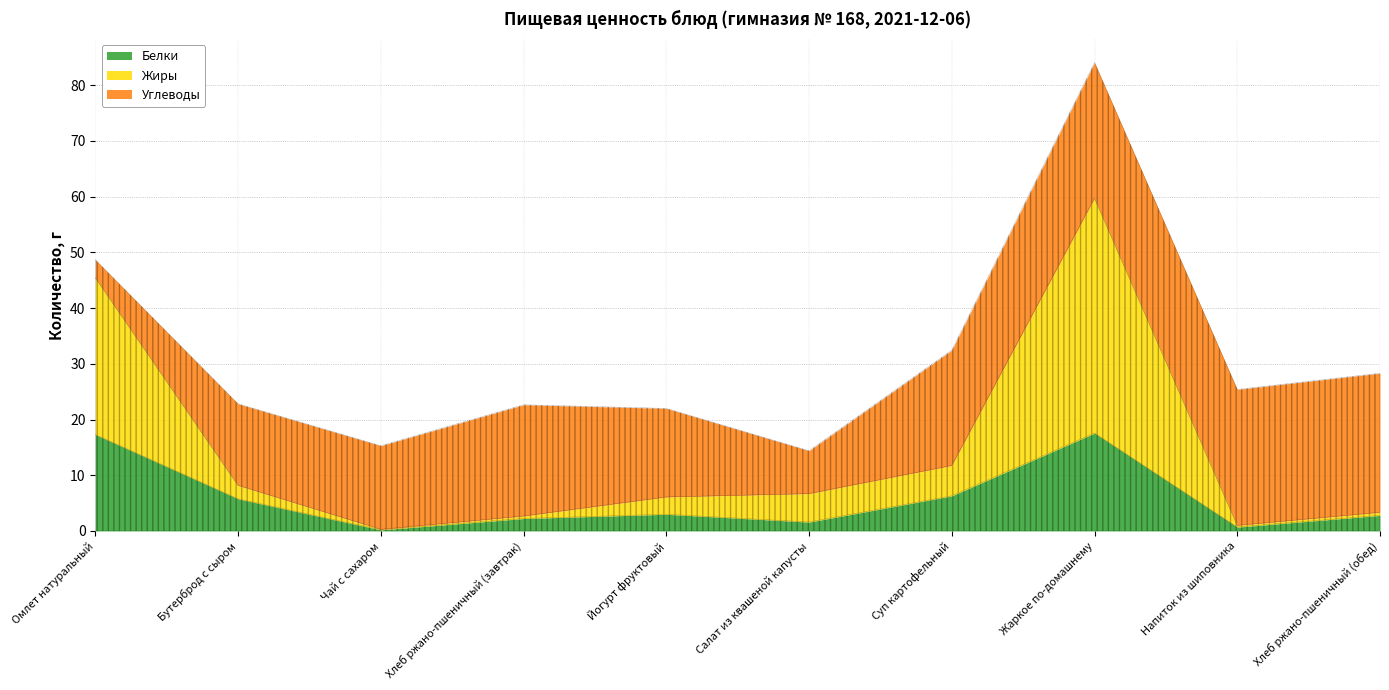

True or false: Жиры has a value of 3.1 at Йогурт фруктовый.

True